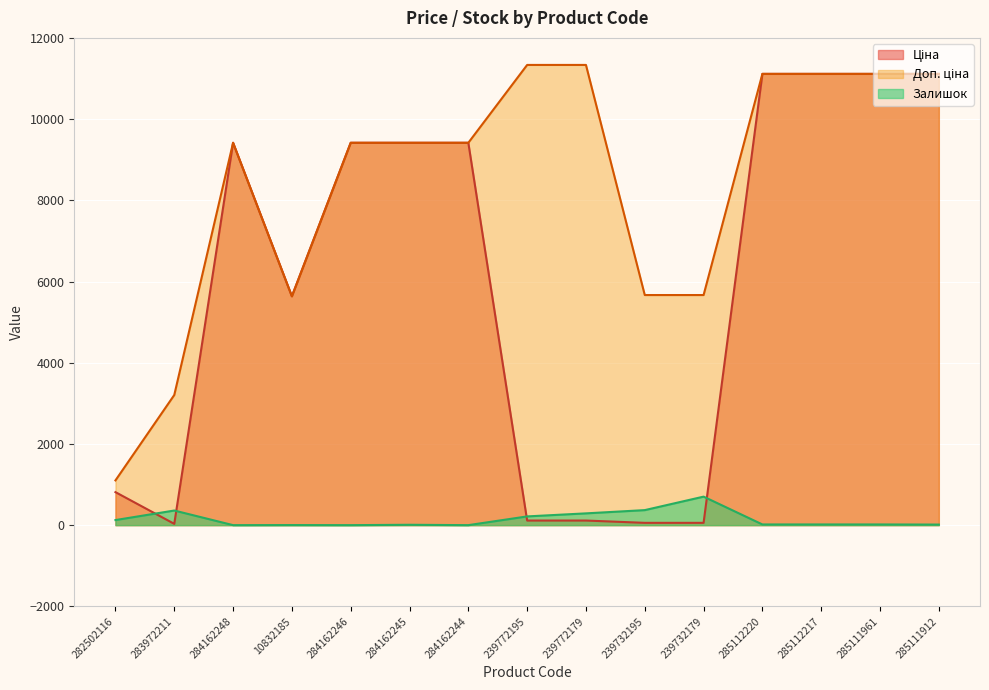

What is the highest value of the Ціна series?

11113.6